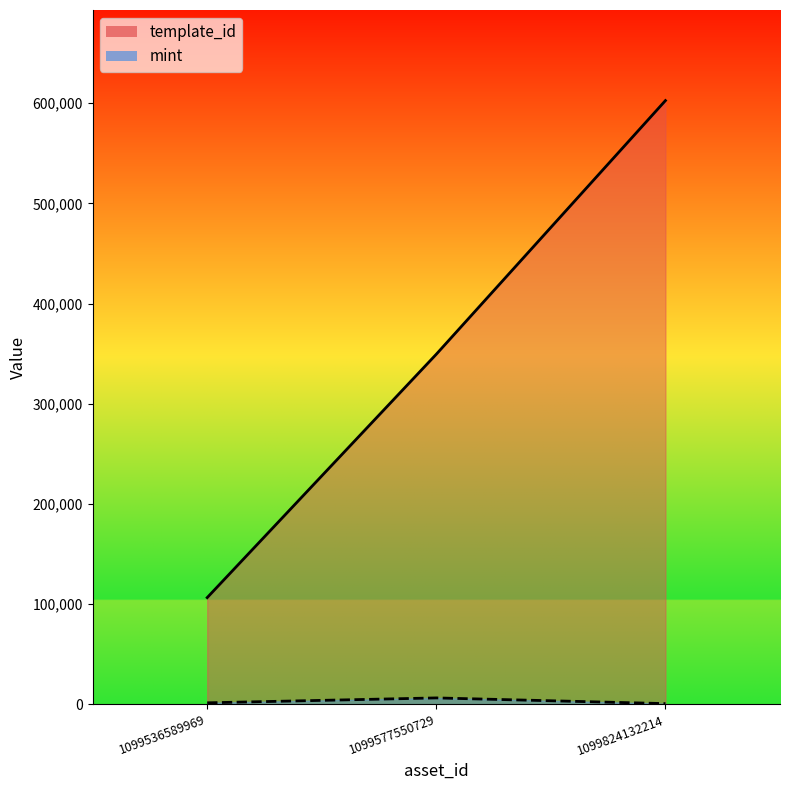

How many series are shown in this chart?

2